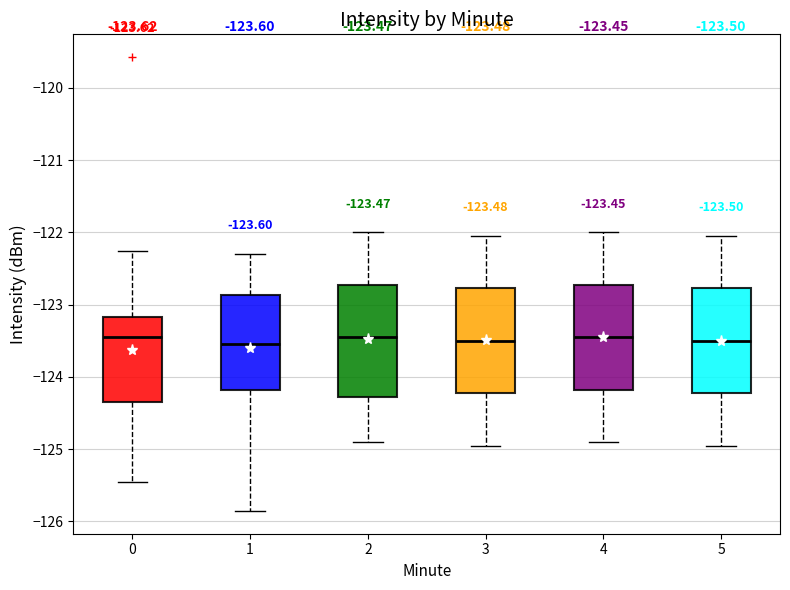

Comparing the boxes themselves (not the whiskers), which one is the tallest?

2